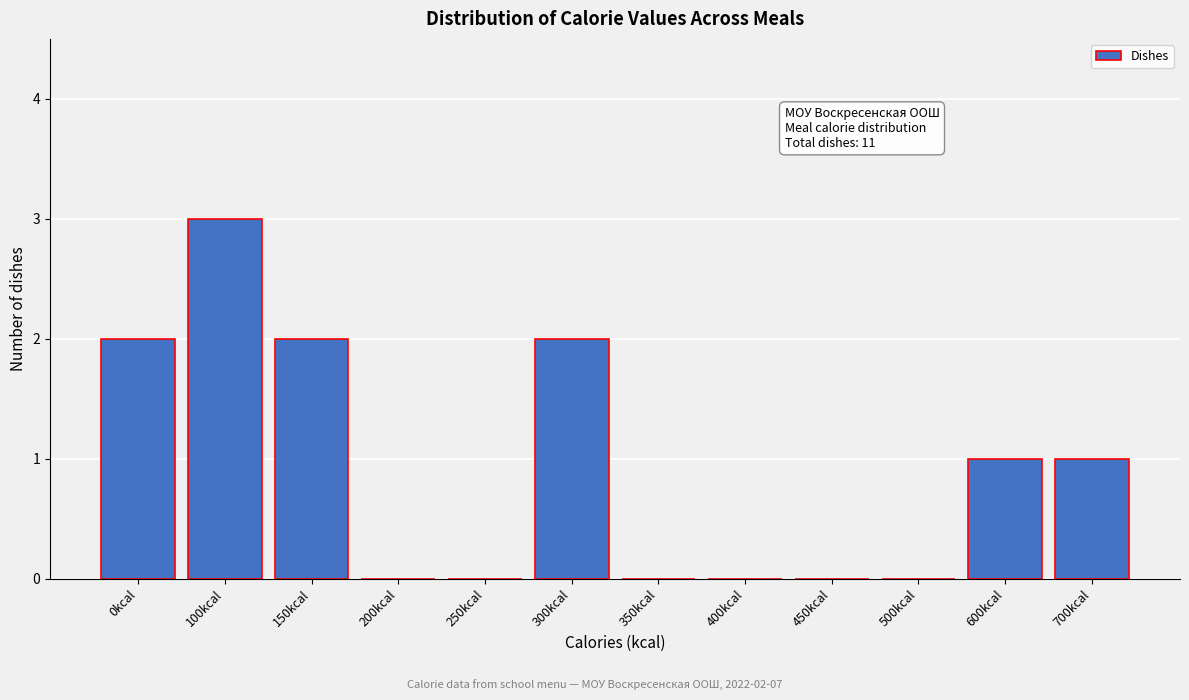

Reading left to right, transcribe all the data shown in this chart.

0kcal=2	100kcal=3	150kcal=2	200kcal=0	250kcal=0	300kcal=2	350kcal=0	400kcal=0	450kcal=0	500kcal=0	600kcal=1	700kcal=1